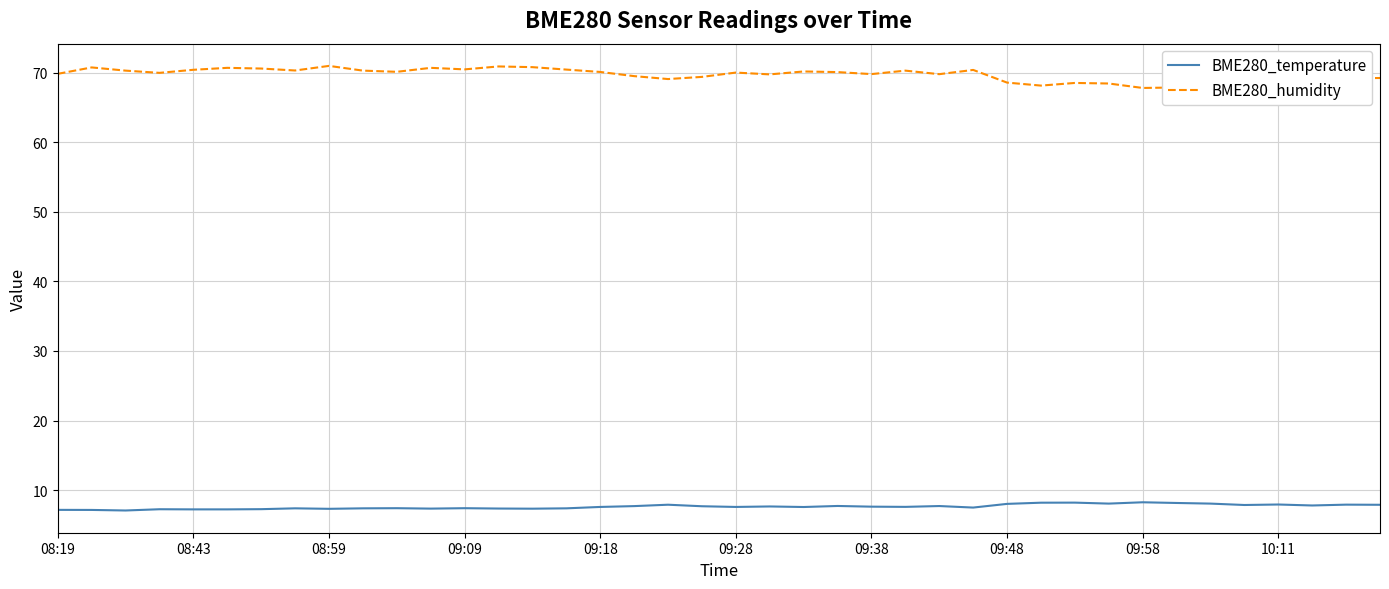

What is the difference between the maximum and minimum values in the BME280_humidity series?

3.2